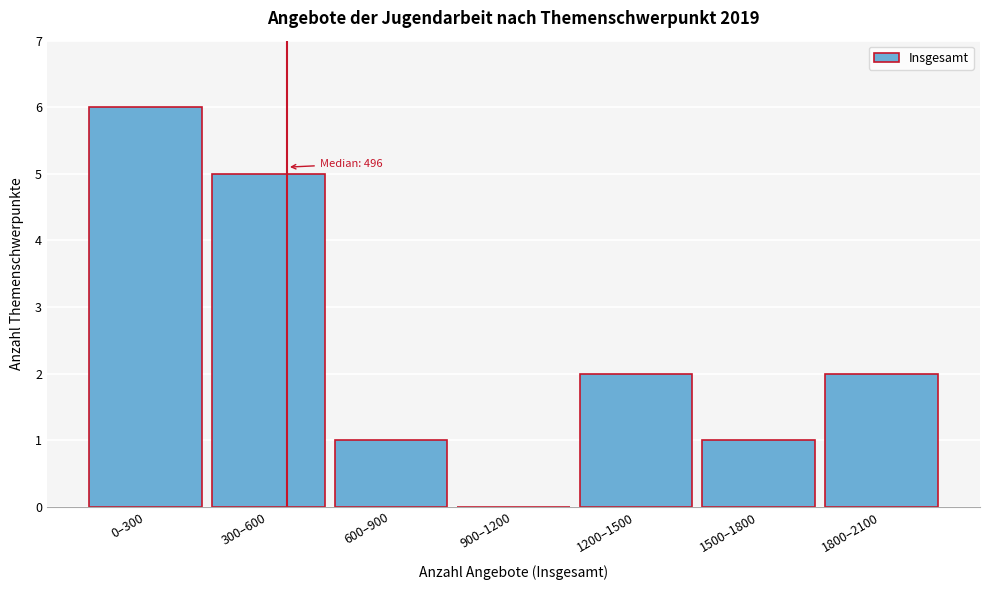

Reading right to left, extract all data points from this chart.

1800–2100=2	1500–1800=1	1200–1500=2	900–1200=0	600–900=1	300–600=5	0–300=6